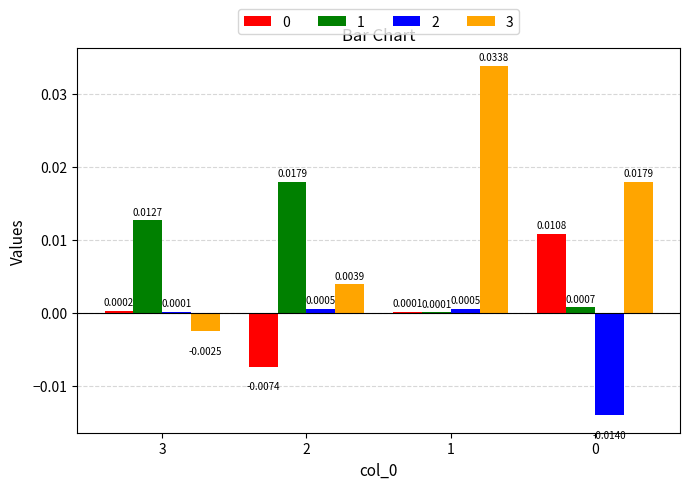

Is the value of 0 at 3 greater than the value of 1 at 1?

Yes